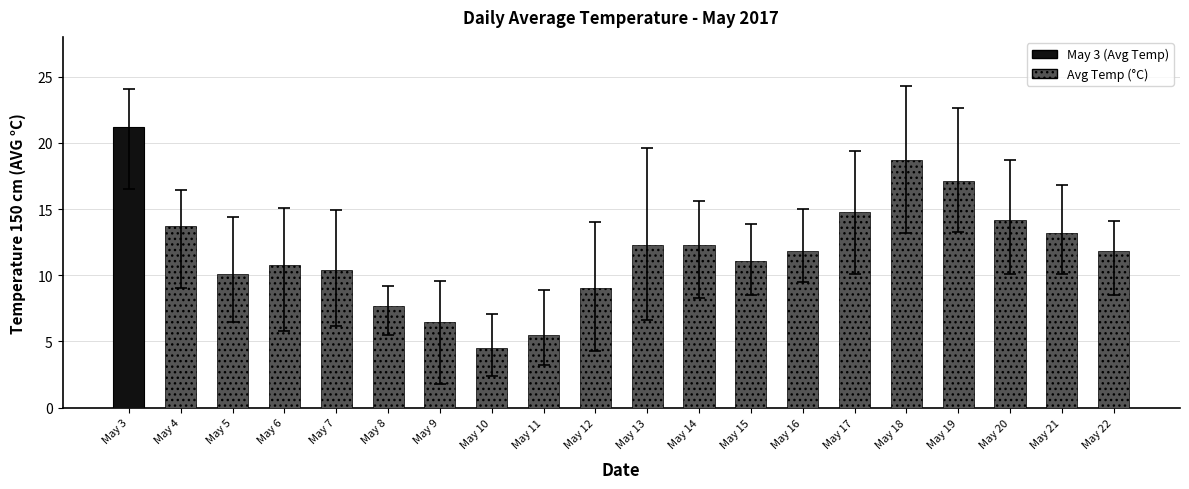

Reading right to left, extract all data points from this chart.

May 22=11.8	May 21=13.2	May 20=14.2	May 19=17.1	May 18=18.7	May 17=14.8	May 16=11.8	May 15=11.1	May 14=12.3	May 13=12.3	May 12=9.0	May 11=5.5	May 10=4.5	May 9=6.5	May 8=7.7	May 7=10.4	May 6=10.8	May 5=10.1	May 4=13.7	May 3=21.2